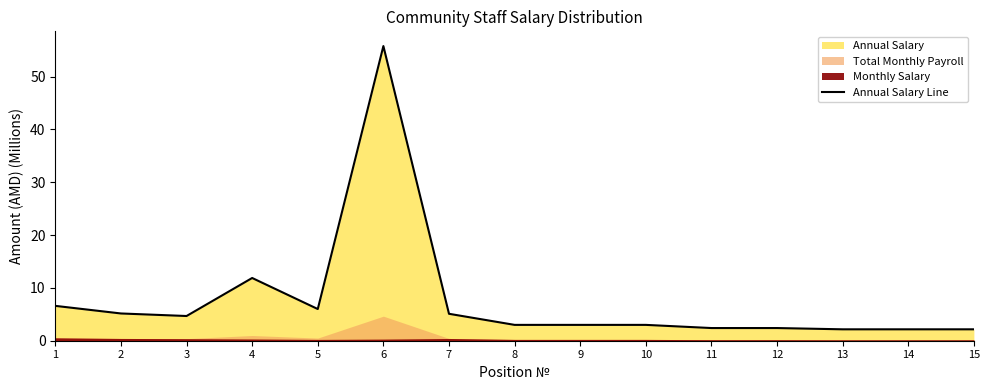

At which label is Annual Salary Line closest to 28?

4